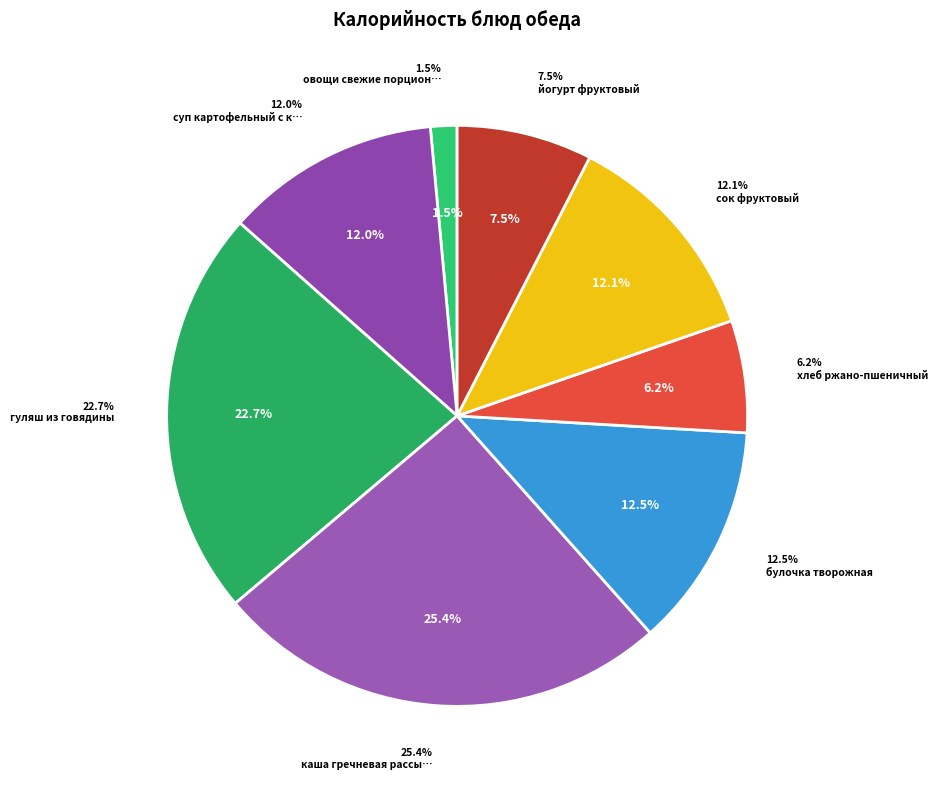

Which category has the biggest portion of the pie?

каша гречневая рассыпчатая